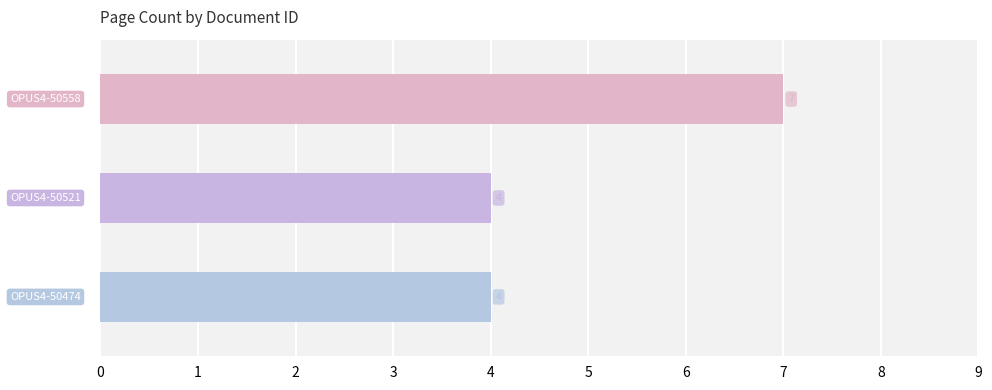

What is the average value?

5